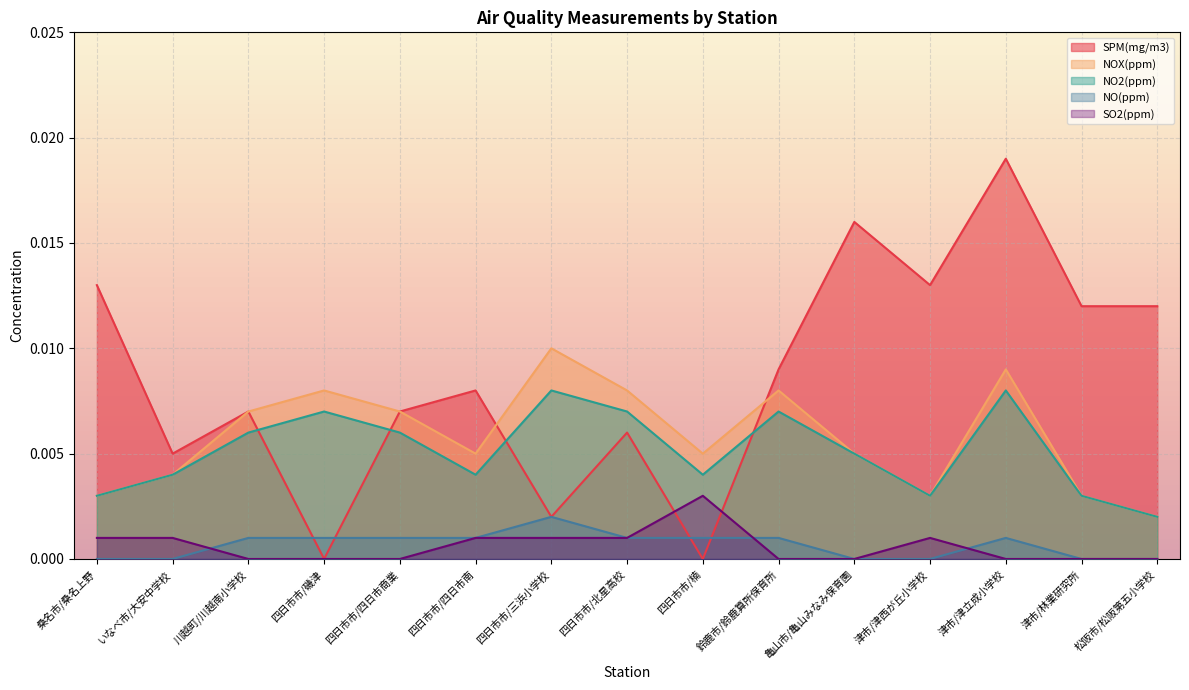

Rank the series at 四日市市/四日市南 from highest to lowest value.

SPM(mg/m3), NOX(ppm), NO2(ppm), NO(ppm), SO2(ppm)